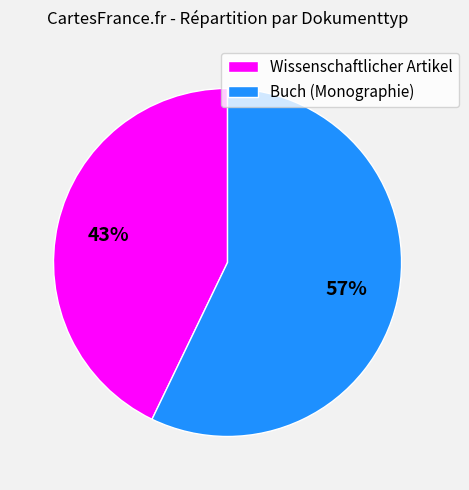

The Wissenschaftlicher Artikel slice represents 43% of the pie. True or false?

True